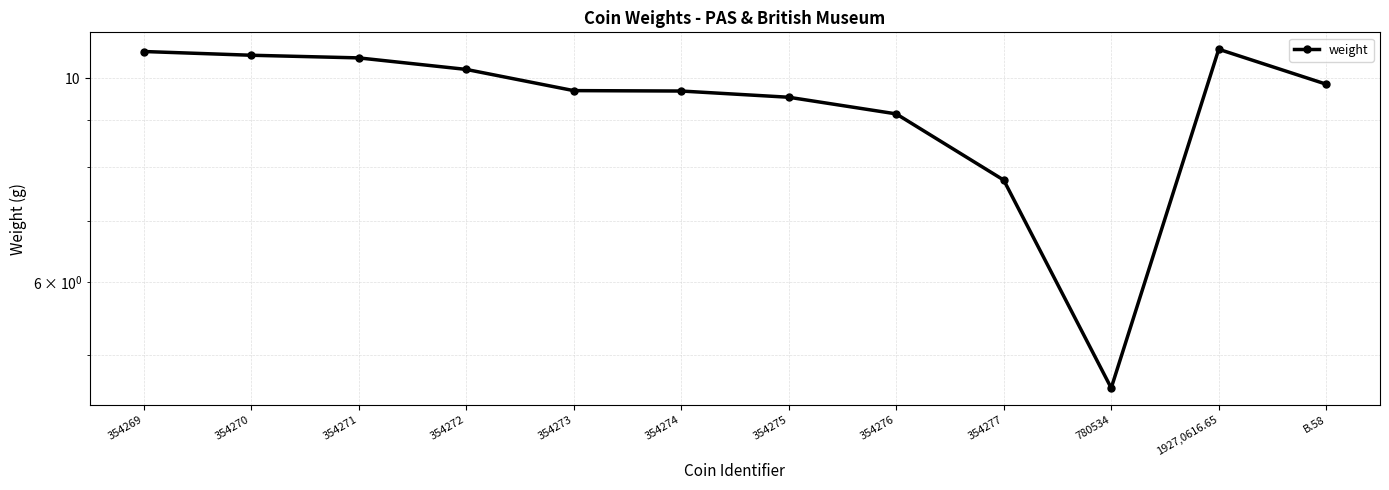

Reading left to right, what are all the values shown in this chart?

354269=10.7	354270=10.6	354271=10.5	354272=10.2	354273=9.7	354274=9.7	354275=9.5	354276=9.2	354277=7.8	780534=4.6	1927,0616.65=10.8	B.58=9.9